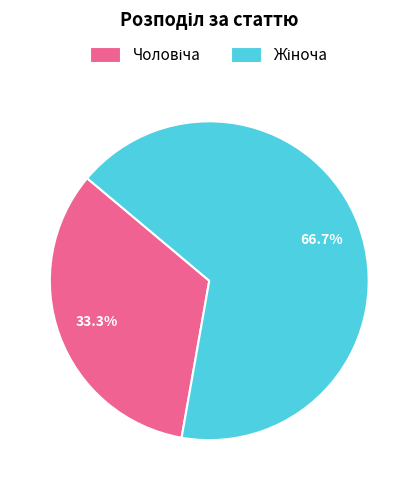

Does any single category account for the majority?

Yes